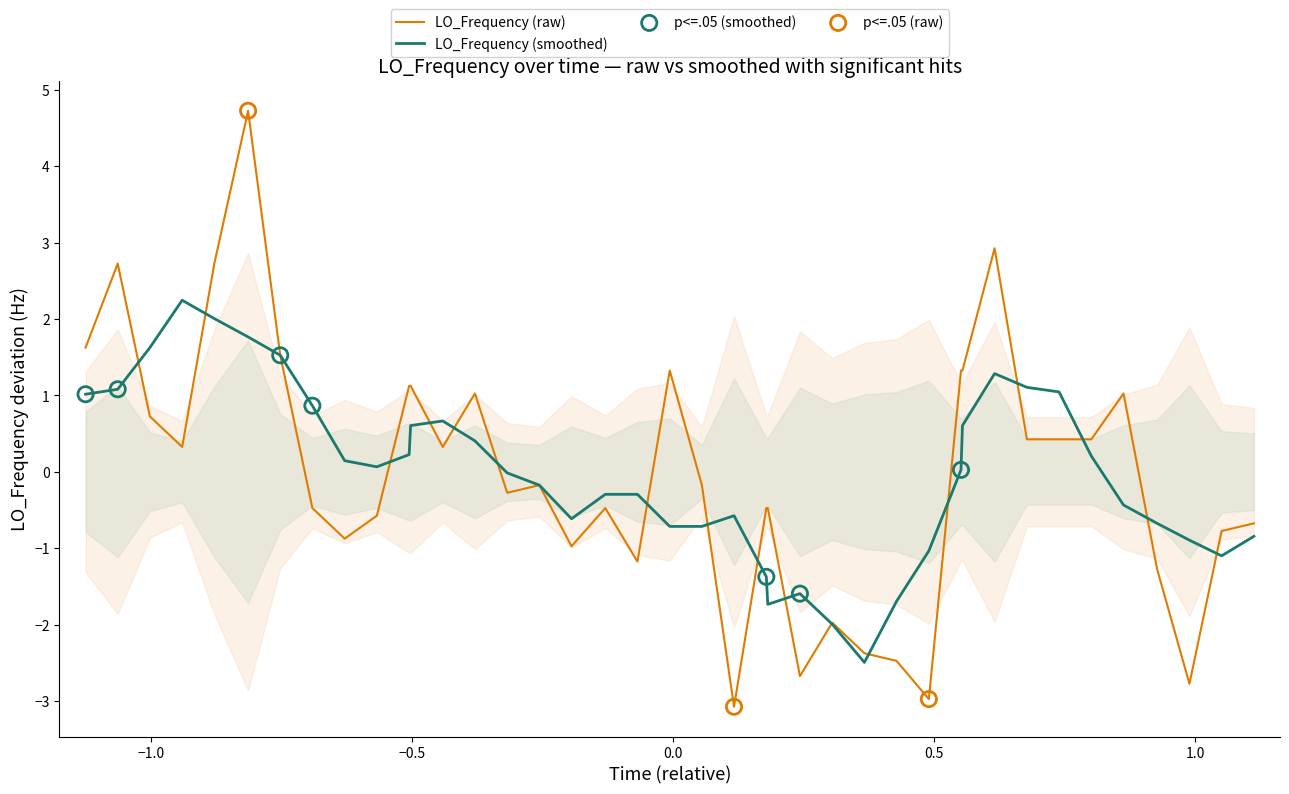

At how many categories does at least one series exceed -1?

35